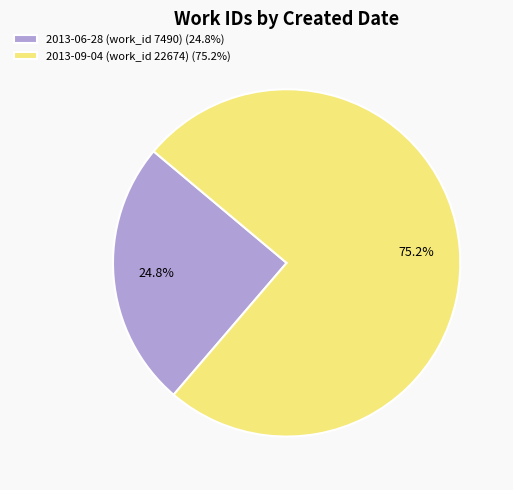

Which category accounts for the majority?

2013-09-04 (work_id 22674)